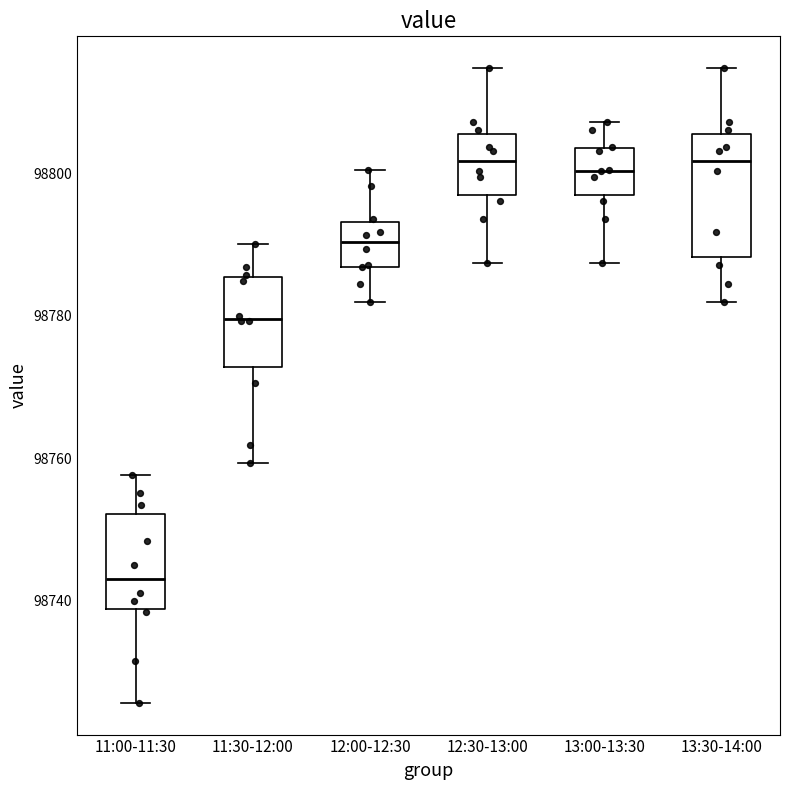

Comparing the boxes themselves (not the whiskers), which one is the tallest?

13:30-14:00